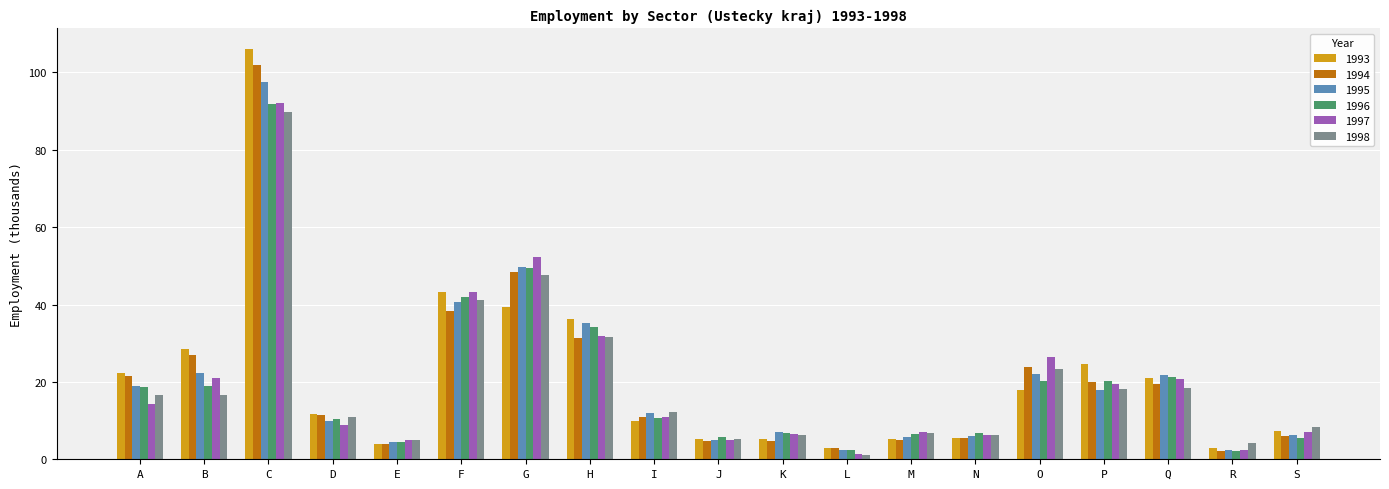

At how many categories does at least one series exceed 27?

5